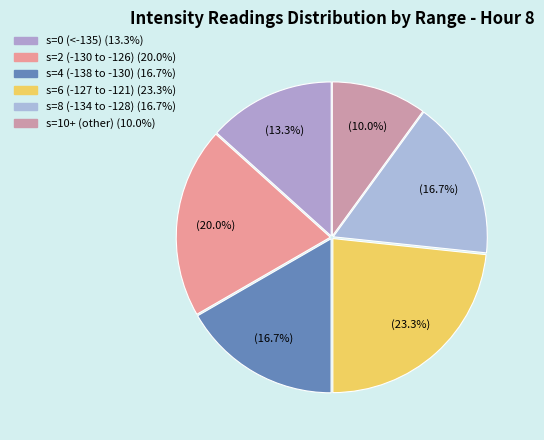

Count the number of slices in the pie.

6